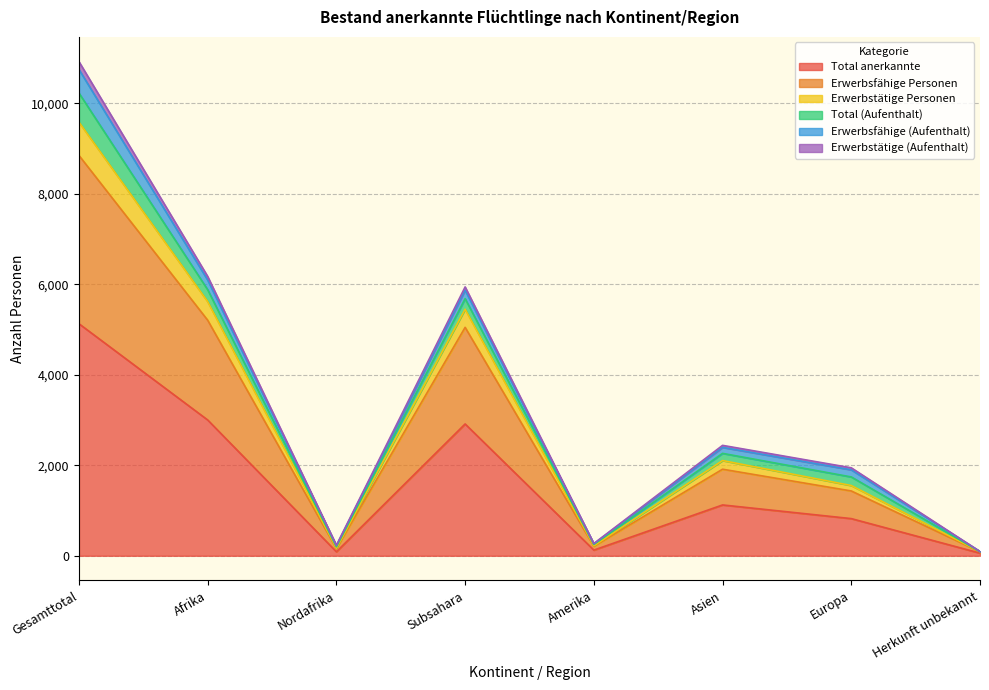

True or false: Erwerbsfähige Personen and Erwerbstätige Personen intersect in this chart.

False